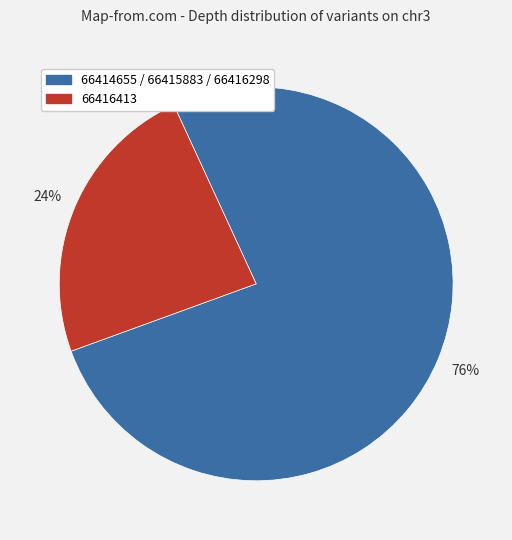

To the nearest percent, what is the average slice percentage?

50%